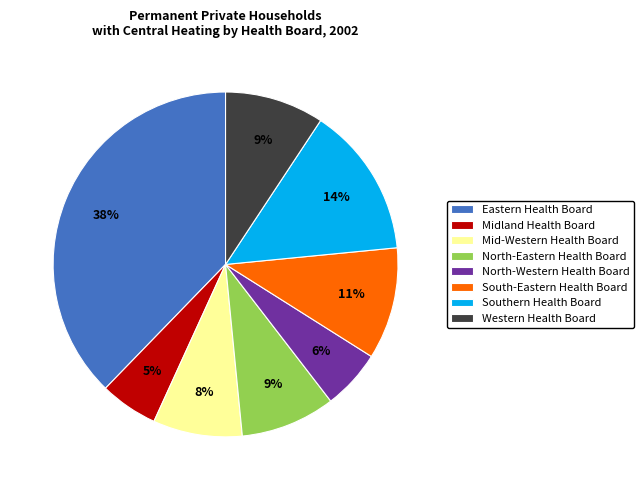

Is it true that Mid-Western Health Board is 8% of the pie?

True